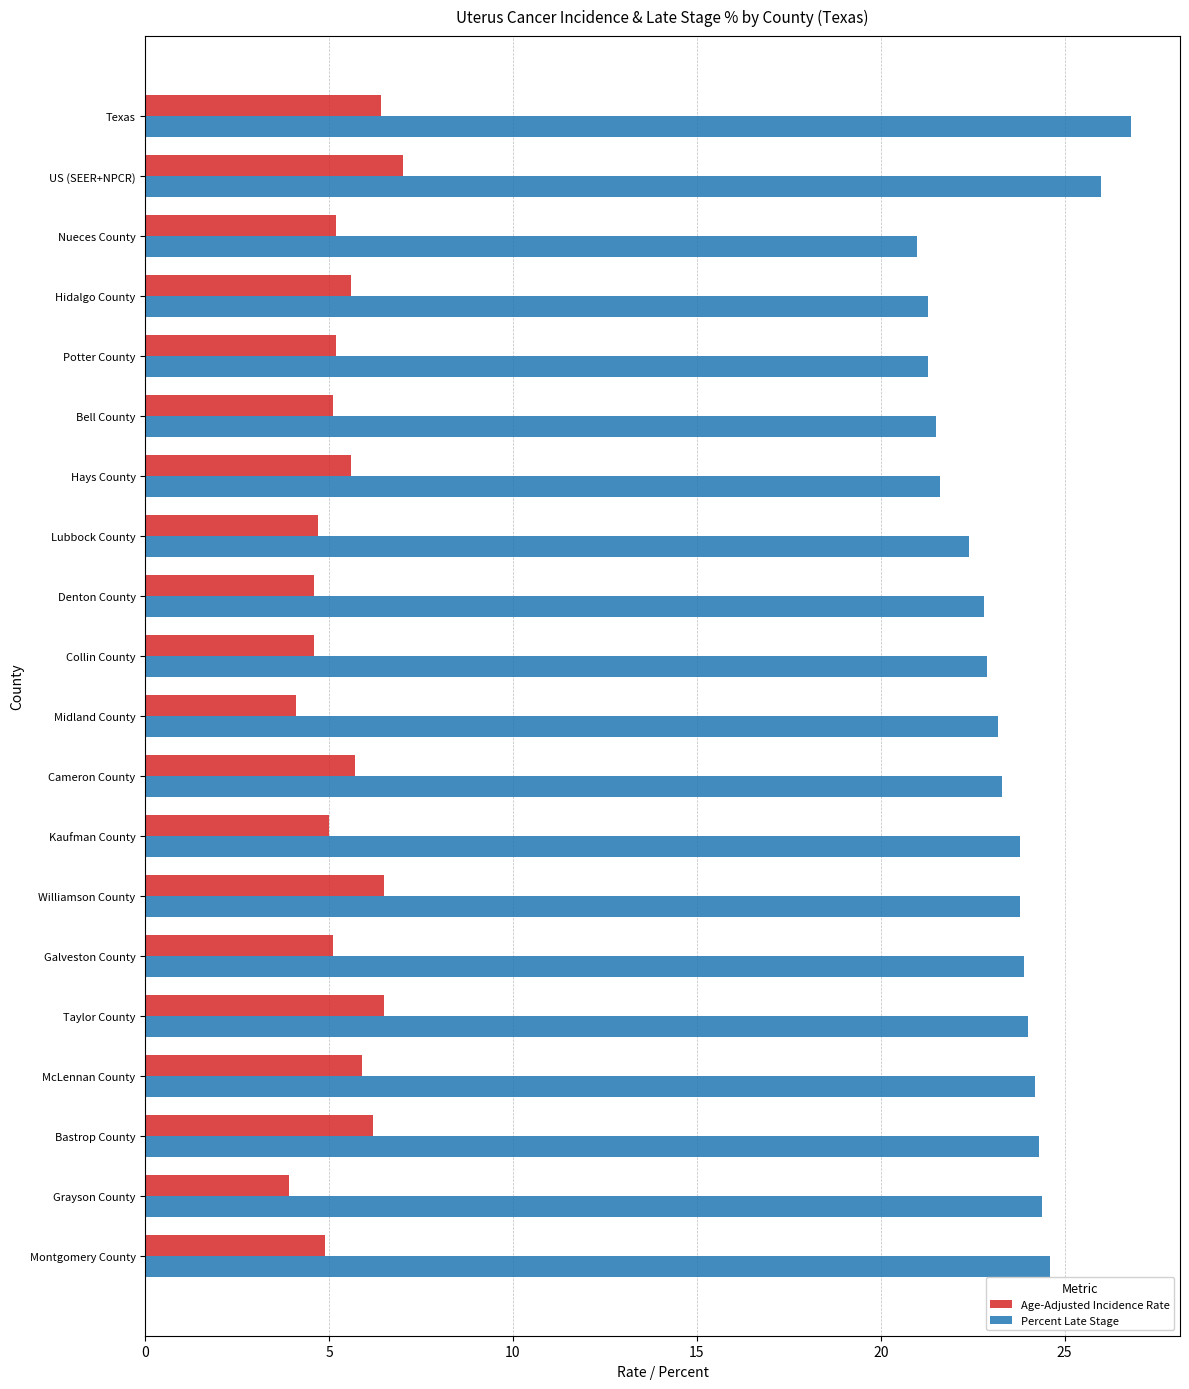

What value does the Percent Late Stage series have at Midland County?

23.2